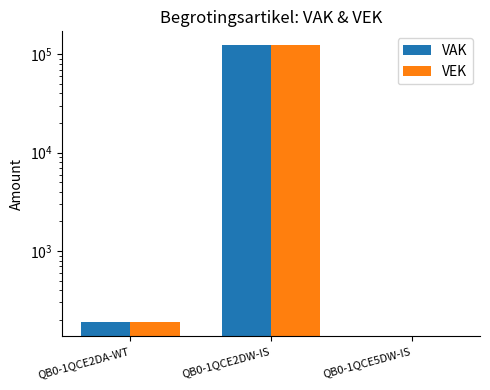

True or false: VAK has a value of 123577 at QB0-1QCE2DW-IS.

True